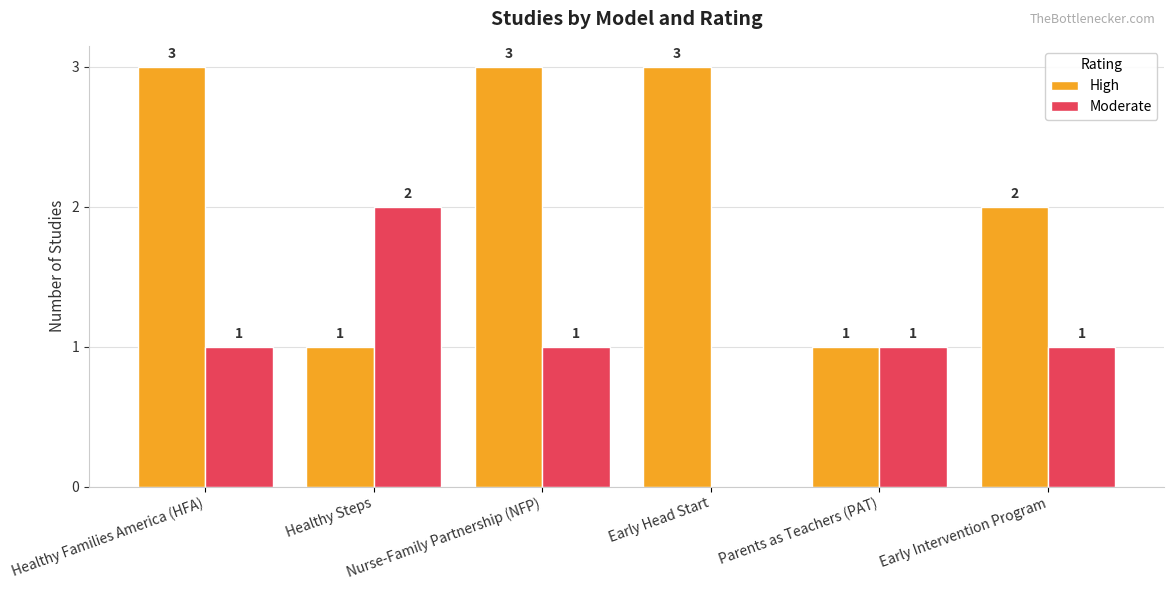

Where is High nearest to the value 2?

Early Intervention Program